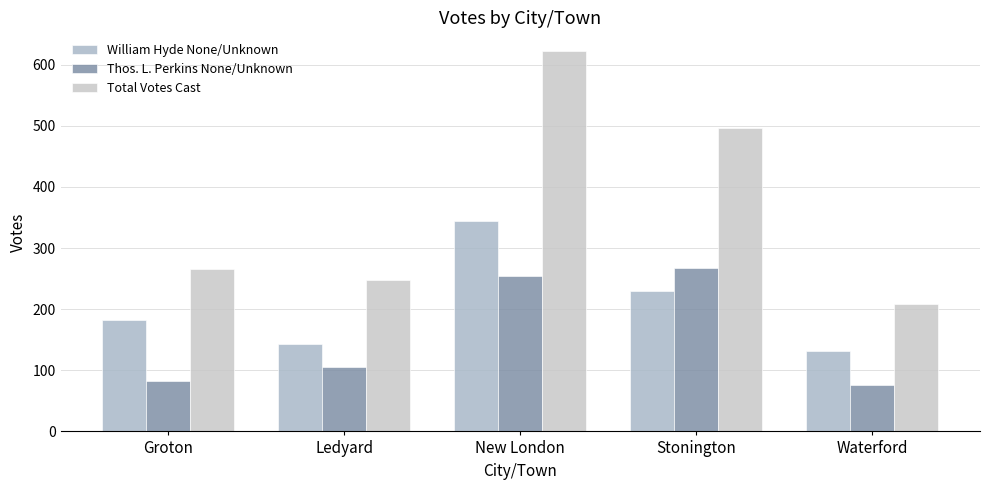

Reading left to right, what are all the values shown in this chart?

William Hyde None/Unknown: Groton=183	Ledyard=143	New London=345	Stonington=230	Waterford=131
Thos. L. Perkins None/Unknown: Groton=82	Ledyard=105	New London=254	Stonington=267	Waterford=76
Total Votes Cast: Groton=265	Ledyard=248	New London=622	Stonington=497	Waterford=209